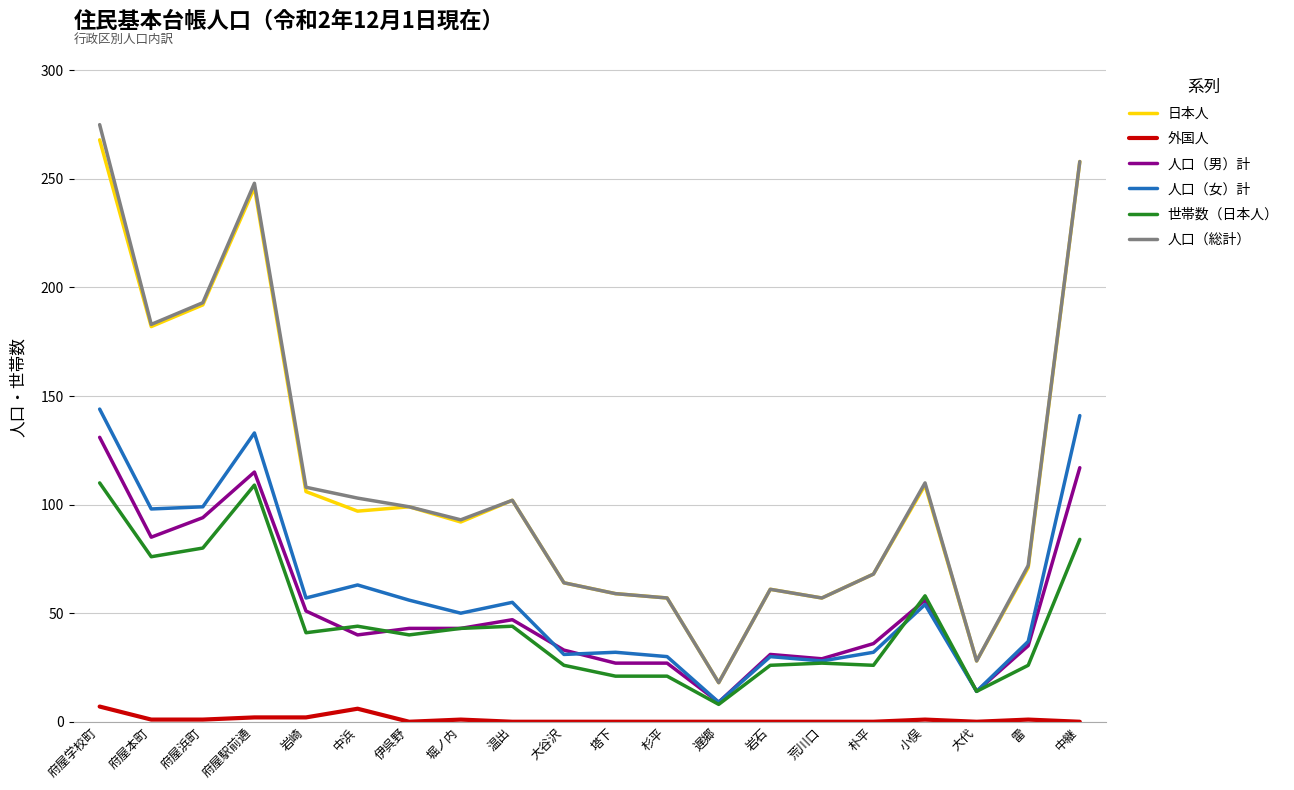

At which category is the sum across all series the highest?

府屋学校町